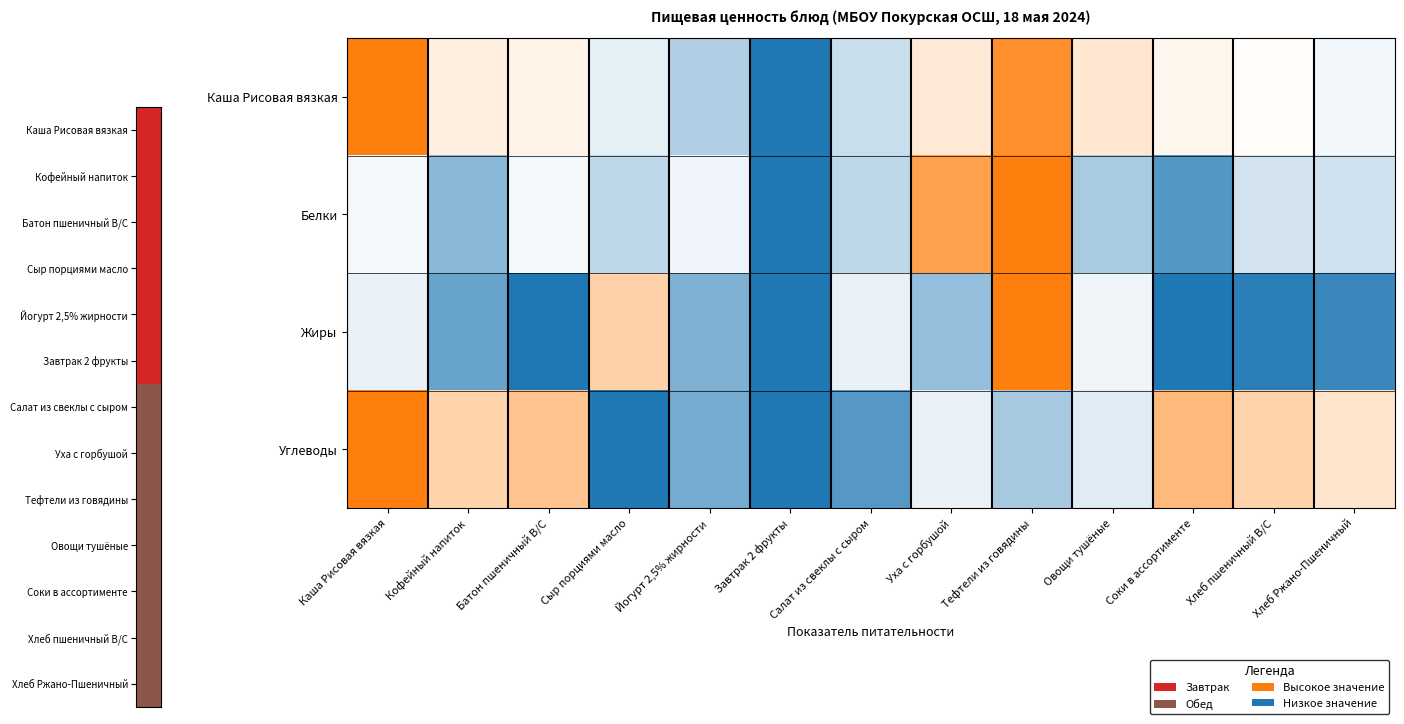

Reading right to left, transcribe all the data shown in this chart.

Каша Рисовая вязкая: Хлеб Ржано-Пшеничный=0.5	Хлеб пшеничный В/С=0.5	Соки в ассортименте=0.5	Овощи тушёные=0.6	Тефтели из говядины=0.9	Уха с горбушой=0.6	Салат из свеклы с сыром=0.4	Завтрак 2 фрукты=0.0	Йогурт 2,5% жирности=0.3	Сыр порциями масло=0.4	Батон пшеничный В/С=0.6	Кофейный напиток=0.6	Каша Рисовая вязкая=1.0
Белки: Хлеб Ржано-Пшеничный=0.4	Хлеб пшеничный В/С=0.4	Соки в ассортименте=0.1	Овощи тушёные=0.3	Тефтели из говядины=1.0	Уха с горбушой=0.9	Салат из свеклы с сыром=0.4	Завтрак 2 фрукты=0.0	Йогурт 2,5% жирности=0.5	Сыр порциями масло=0.4	Батон пшеничный В/С=0.5	Кофейный напиток=0.2	Каша Рисовая вязкая=0.5
Жиры: Хлеб Ржано-Пшеничный=0.1	Хлеб пшеничный В/С=0.0	Соки в ассортименте=0.0	Овощи тушёные=0.5	Тефтели из говядины=1.0	Уха с горбушой=0.3	Салат из свеклы с сыром=0.5	Завтрак 2 фрукты=0.0	Йогурт 2,5% жирности=0.2	Сыр порциями масло=0.7	Батон пшеничный В/С=0.0	Кофейный напиток=0.2	Каша Рисовая вязкая=0.5
Углеводы: Хлеб Ржано-Пшеничный=0.6	Хлеб пшеничный В/С=0.7	Соки в ассортименте=0.8	Овощи тушёные=0.4	Тефтели из говядины=0.3	Уха с горбушой=0.4	Салат из свеклы с сыром=0.1	Завтрак 2 фрукты=0.0	Йогурт 2,5% жирности=0.2	Сыр порциями масло=0.0	Батон пшеничный В/С=0.7	Кофейный напиток=0.7	Каша Рисовая вязкая=1.0